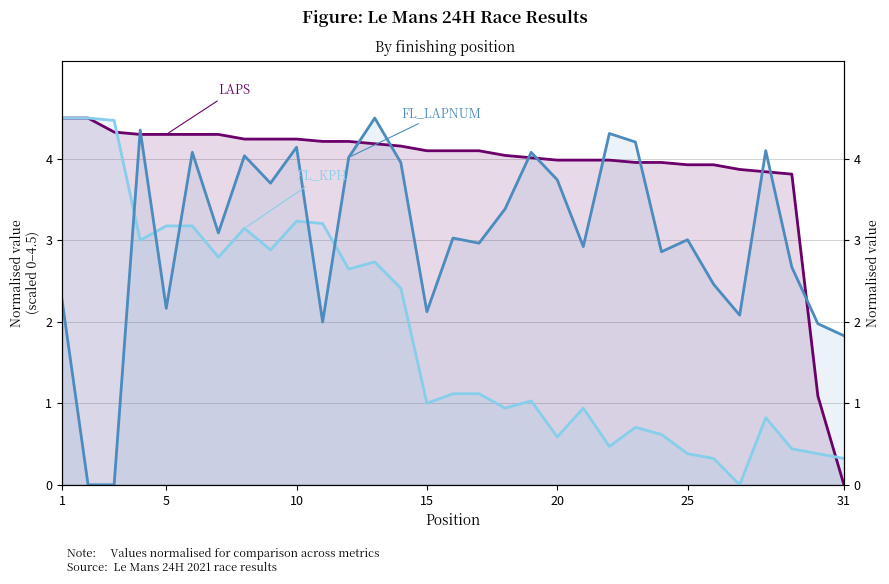

How many lines are shown in the chart?

3